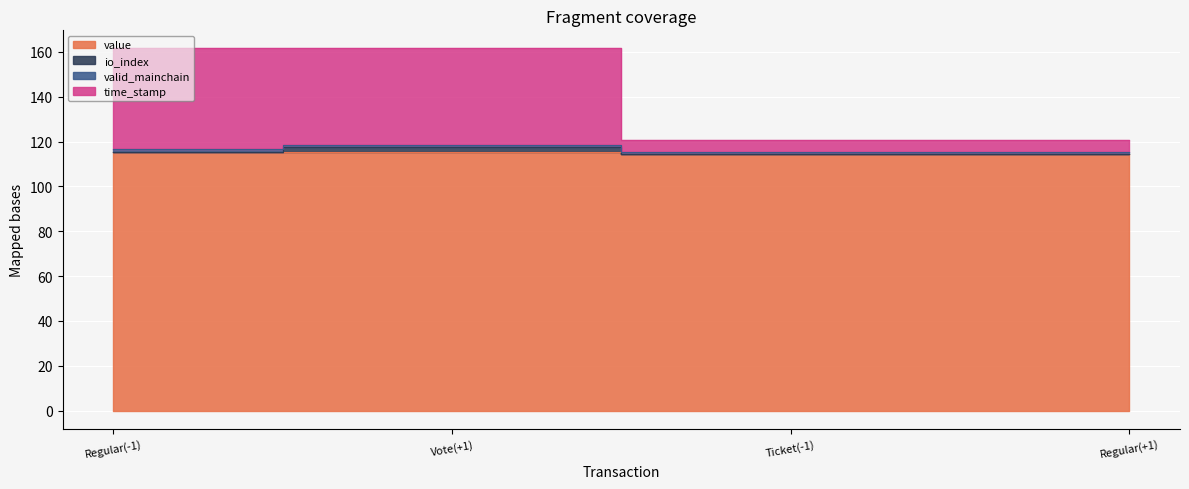

How many interior local peaks does the time_stamp series have?

1